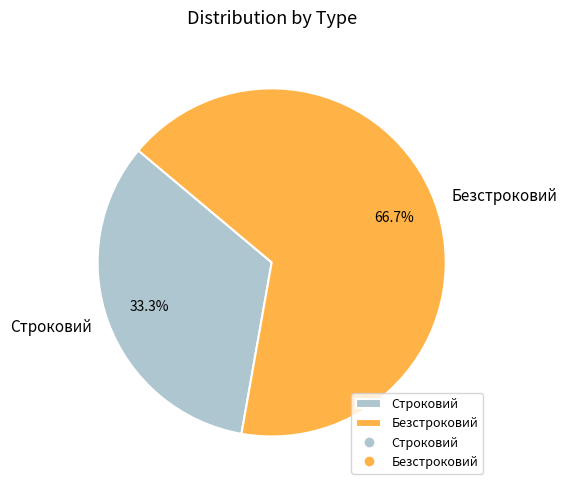

The Безстроковий slice represents 72% of the pie. True or false?

False